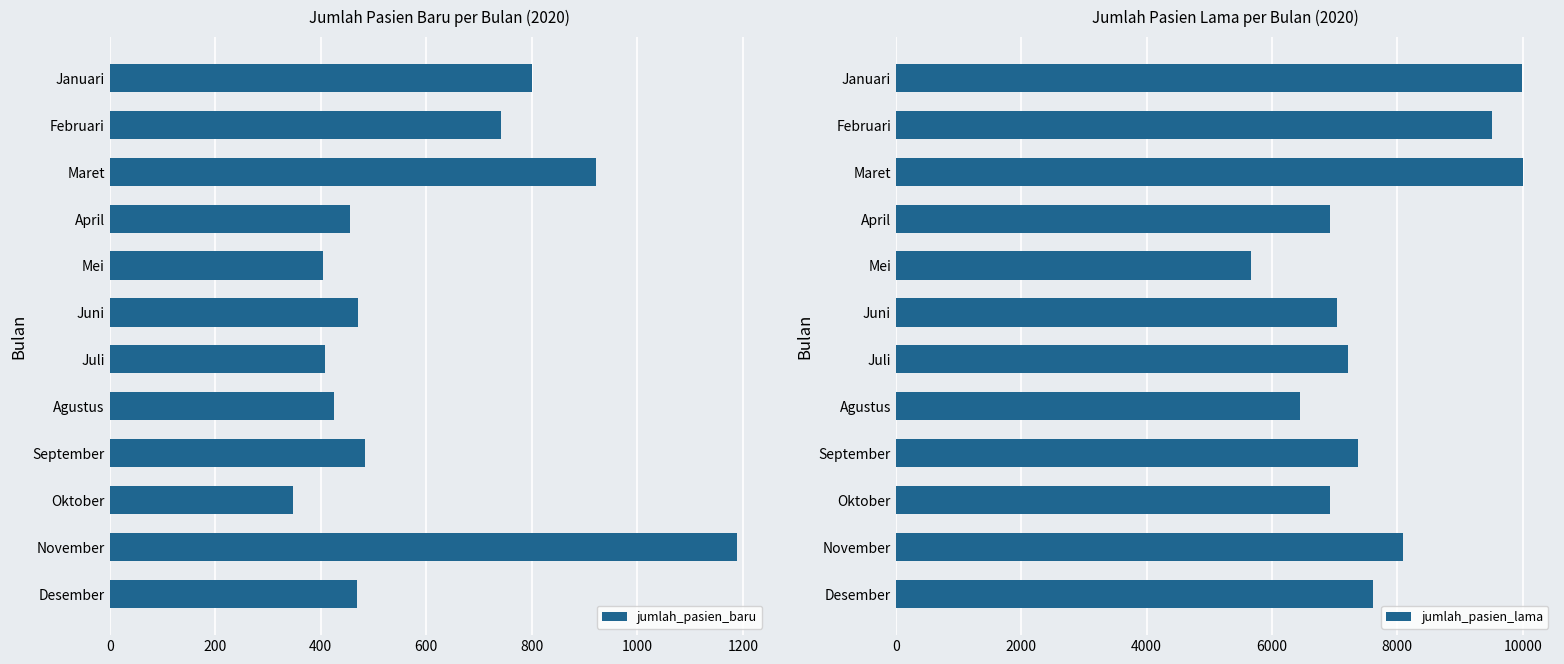

Read the jumlah_pasien_baru value at Maret.

921